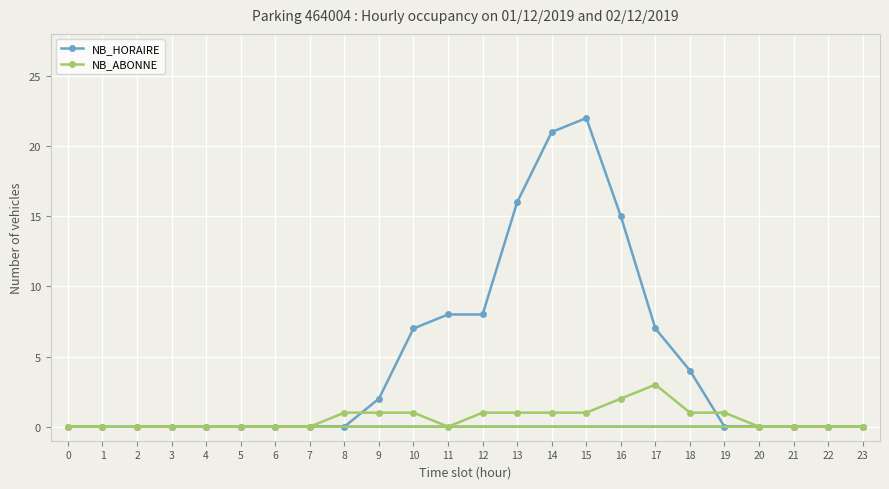

At which category does the chart reach its peak across all series?

15